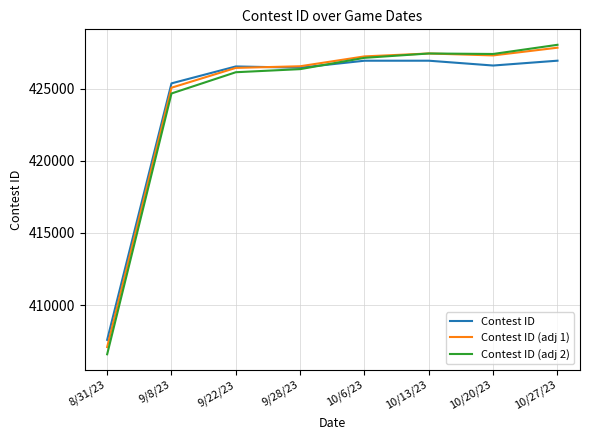

Which series changed the most between 9/28/23 and 10/27/23?

Contest ID (adj 2)